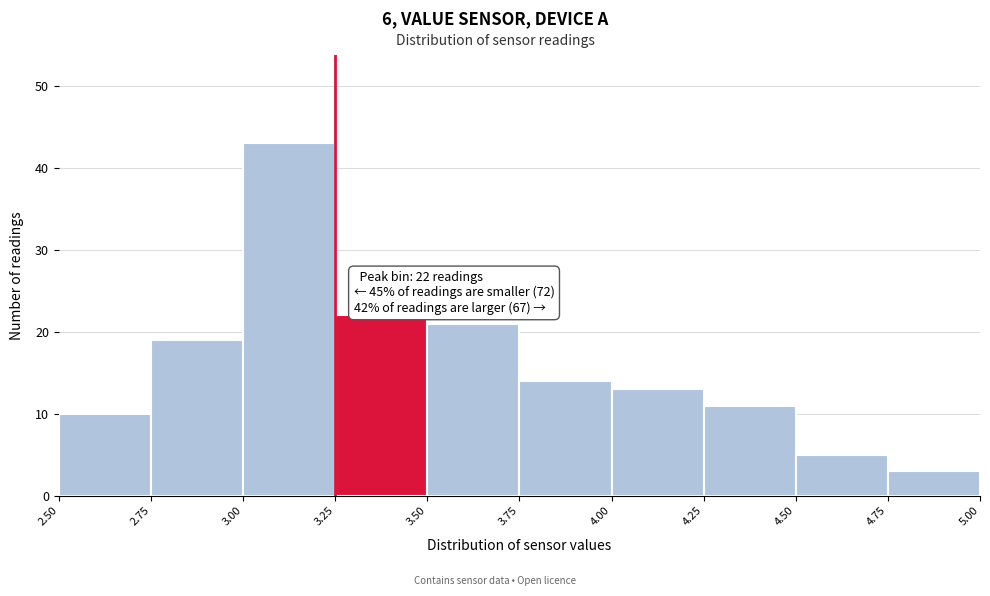

Over which range of the x-axis is the bar tallest?

3.00 to 3.25